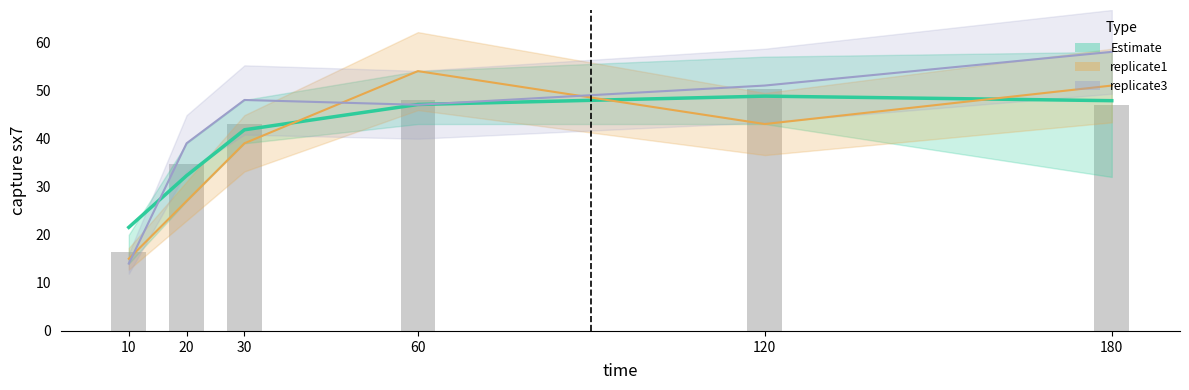

What is the value of the 3rd bar from the left?

41.8